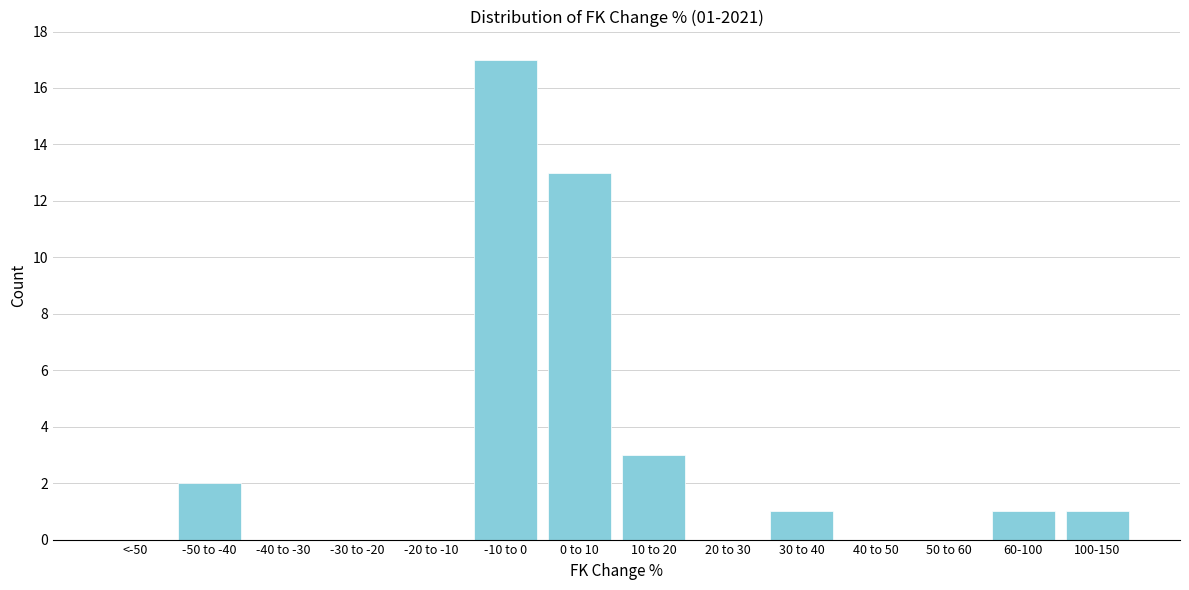

Reading left to right, what are all the values shown in this chart?

<-50=0	-50 to -40=2	-40 to -30=0	-30 to -20=0	-20 to -10=0	-10 to 0=17	0 to 10=13	10 to 20=3	20 to 30=0	30 to 40=1	40 to 50=0	50 to 60=0	60-100=1	100-150=1